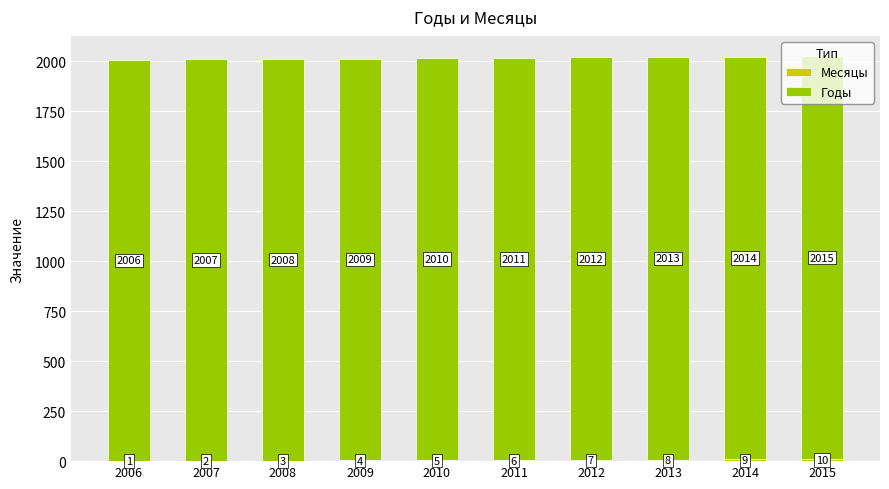

At which category is the sum across all series the highest?

2015